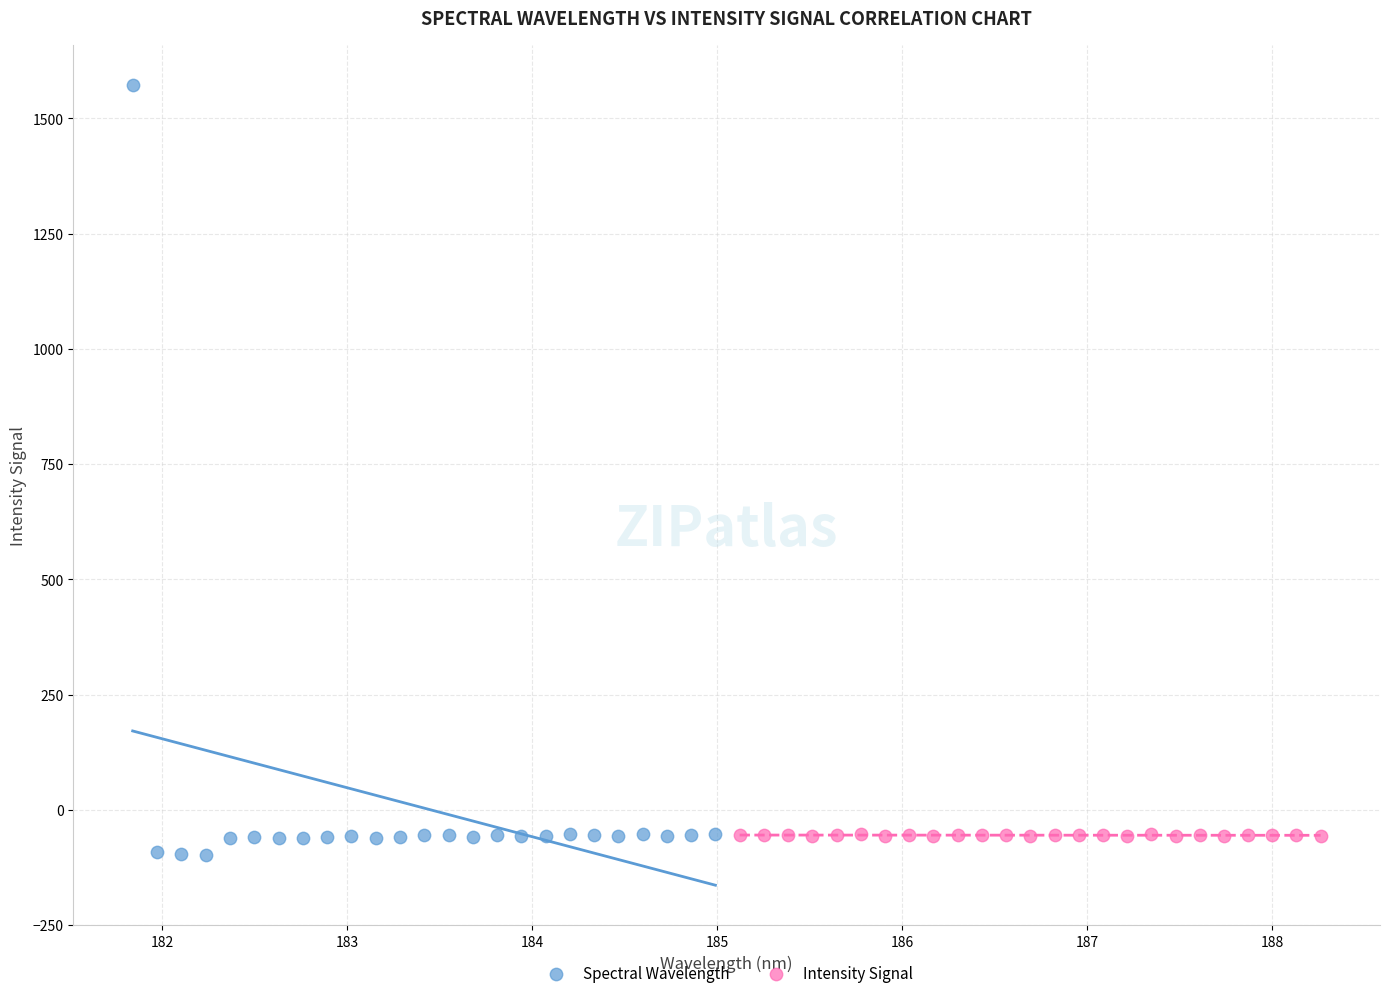

Which series has the widest spread of Y values?

Spectral Wavelength